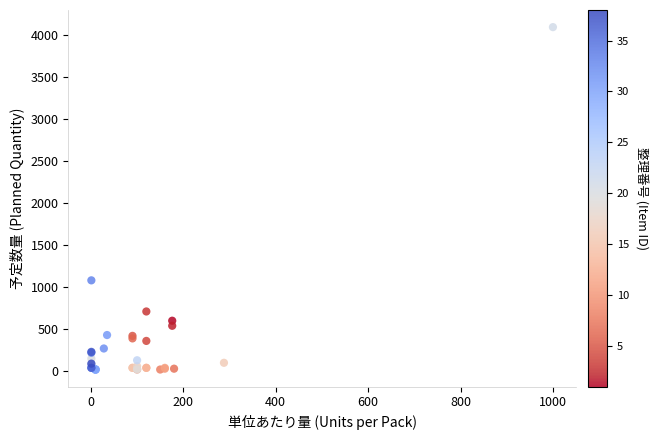

What Y value in the scatter plot is closest to 2055?

1080